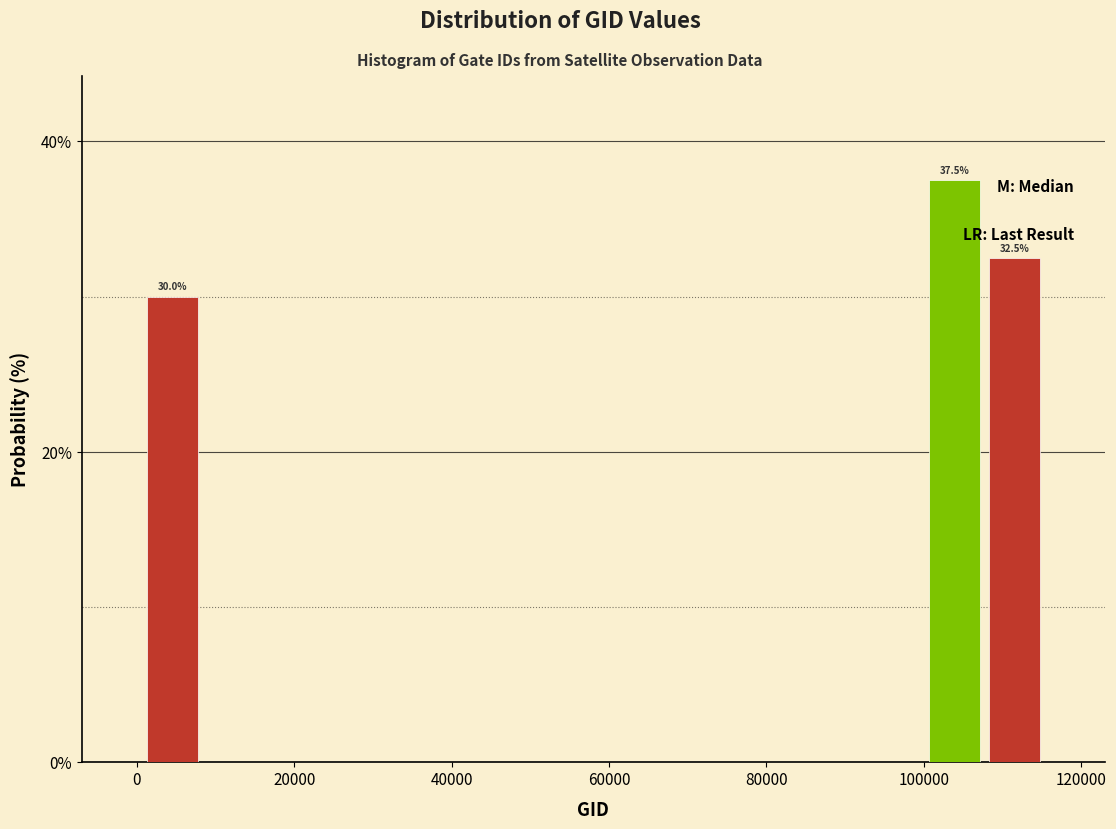

Read against the x-axis, roughly where is the centre of the tallest bar?

104000